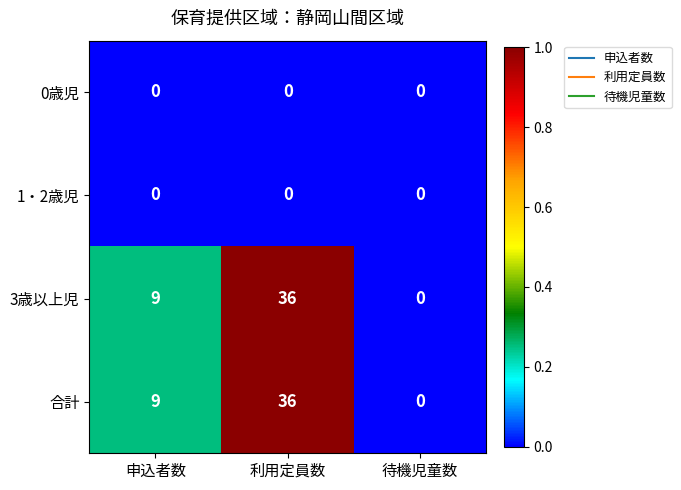

At which label does 3歳以上児 reach its peak?

利用定員数